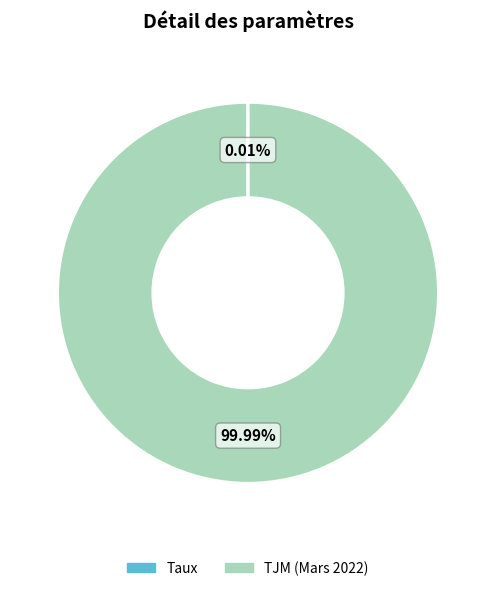

Does any single category account for the majority?

Yes